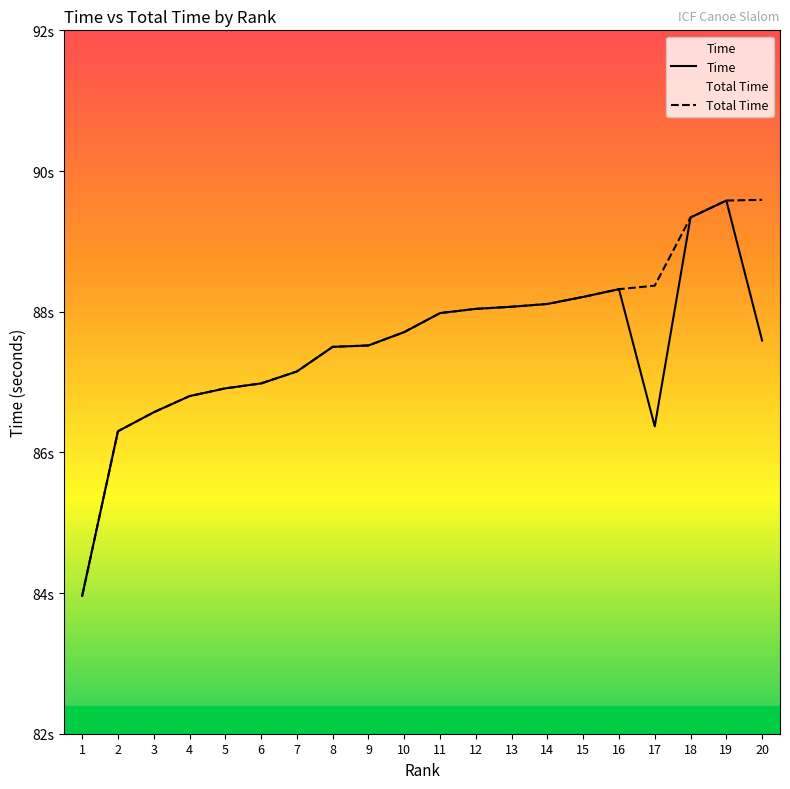

What is the difference between the second highest and minimum values in the Total Time series?

5.6